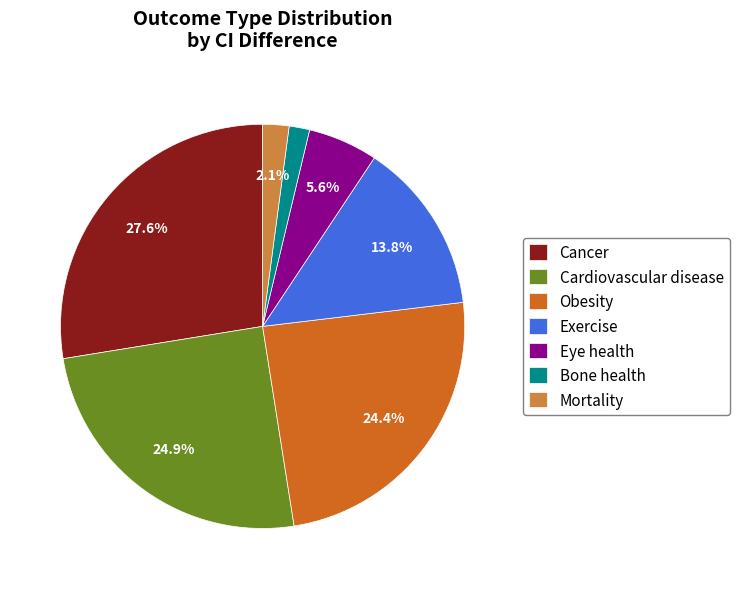

What percentage is NOT represented by Cancer?

72.4%